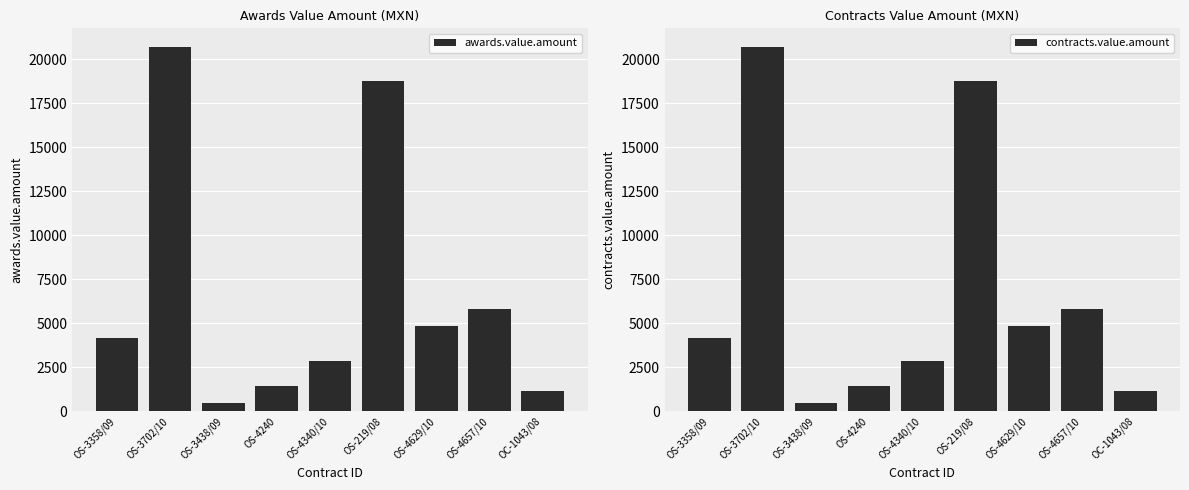

Which series changed the most between OS-3702/10 and OS-3438/09?

awards.value.amount